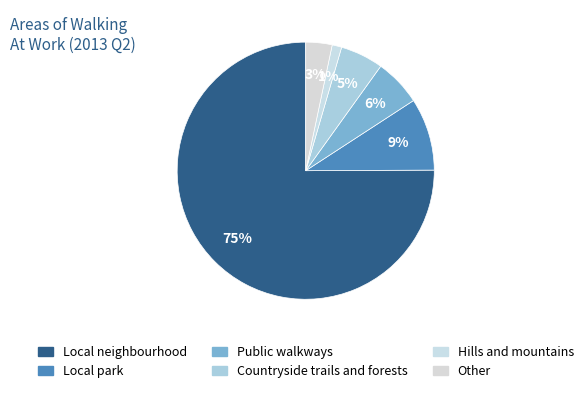

True or false: Public walkways accounts for 6% of the total.

True